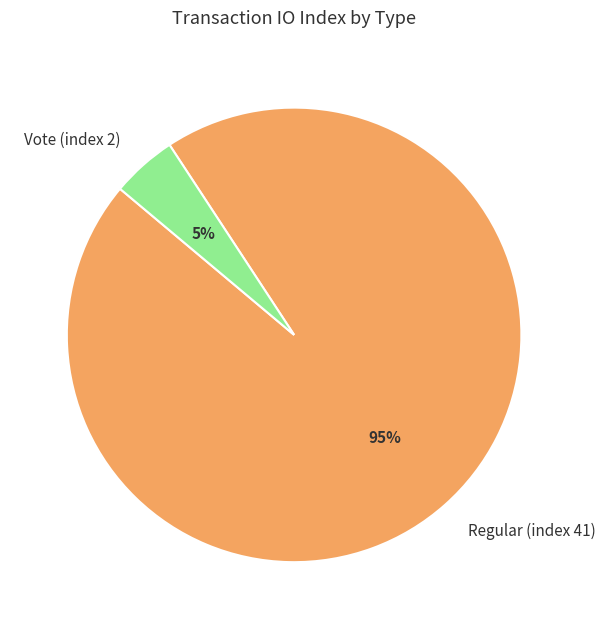

Combined, do Regular (index 41) and Vote (index 2) account for over 50%?

Yes